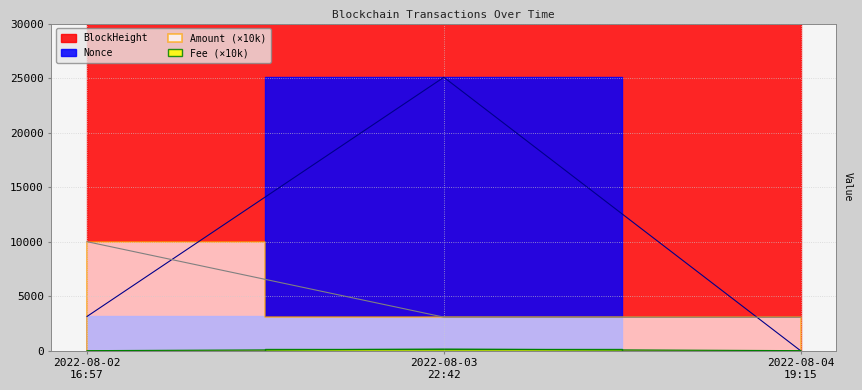

What is the average value of the Fee series?

56.7